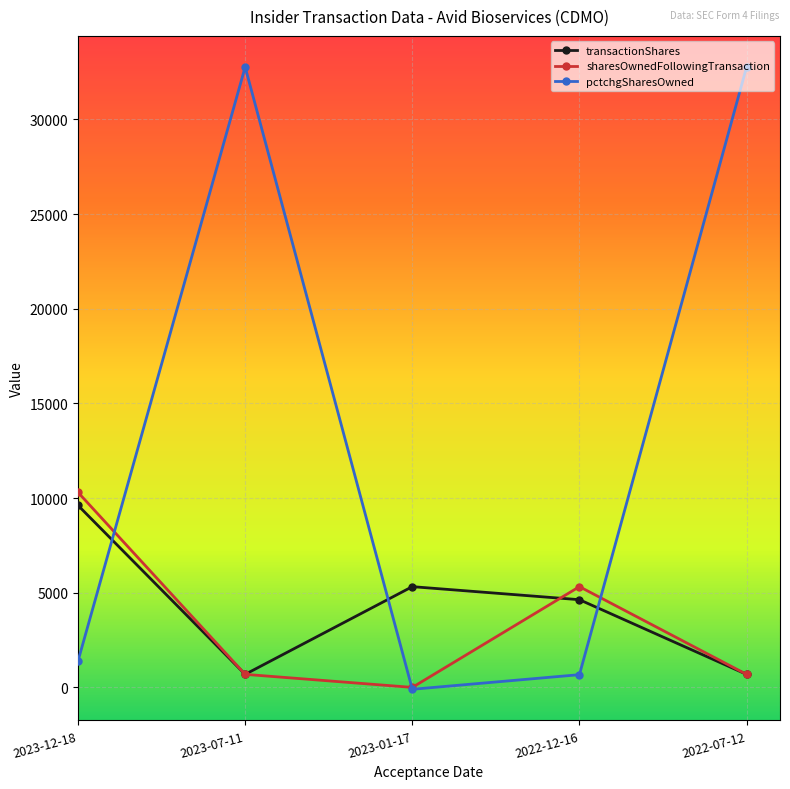

Reading left to right, what are all the values shown in this chart?

transactionShares: 2023-12-18=9612	2023-07-11=689	2023-01-17=5321	2022-12-16=4632	2022-07-12=689
sharesOwnedFollowingTransaction: 2023-12-18=10301	2023-07-11=689	2023-01-17=0	2022-12-16=5321	2022-07-12=689
pctchgSharesOwned: 2023-12-18=1395	2023-07-11=32767	2023-01-17=-100	2022-12-16=672	2022-07-12=32767